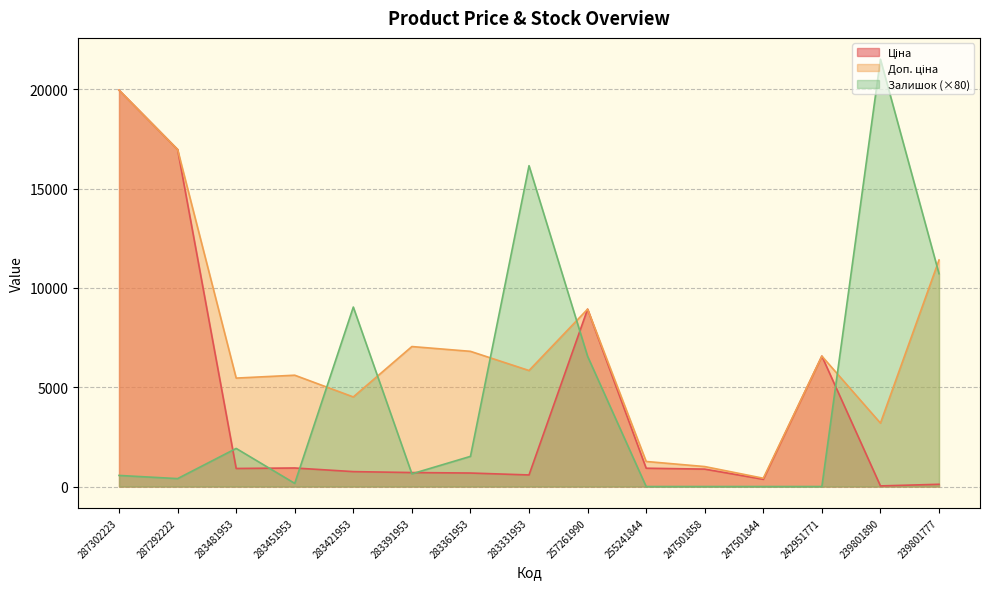

What are all the series names shown in the legend?

Ціна, Доп. ціна, Залишок